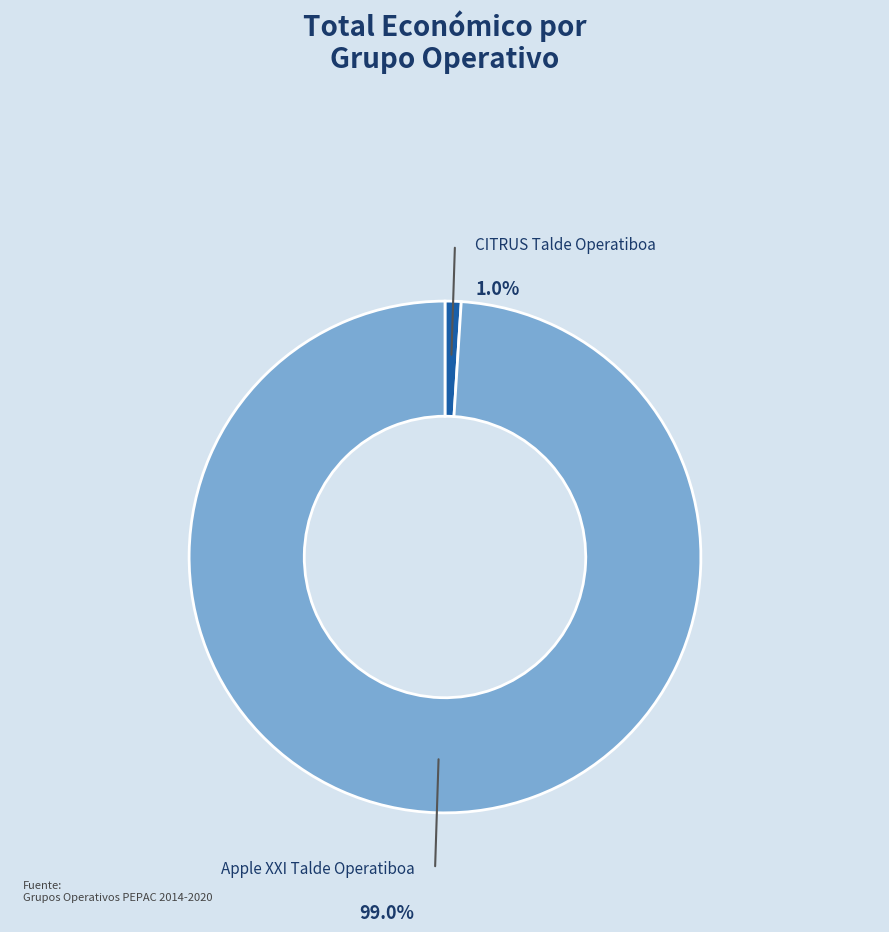

What is the smallest slice in the pie chart?

CITRUS Talde Operatiboa